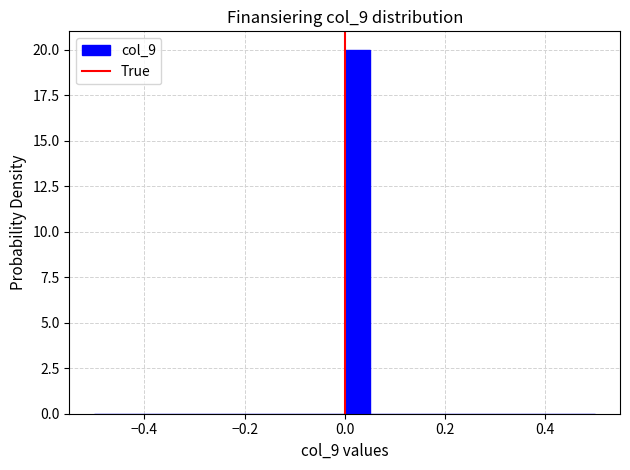

Read against the x-axis, roughly where is the centre of the tallest bar?

0.02